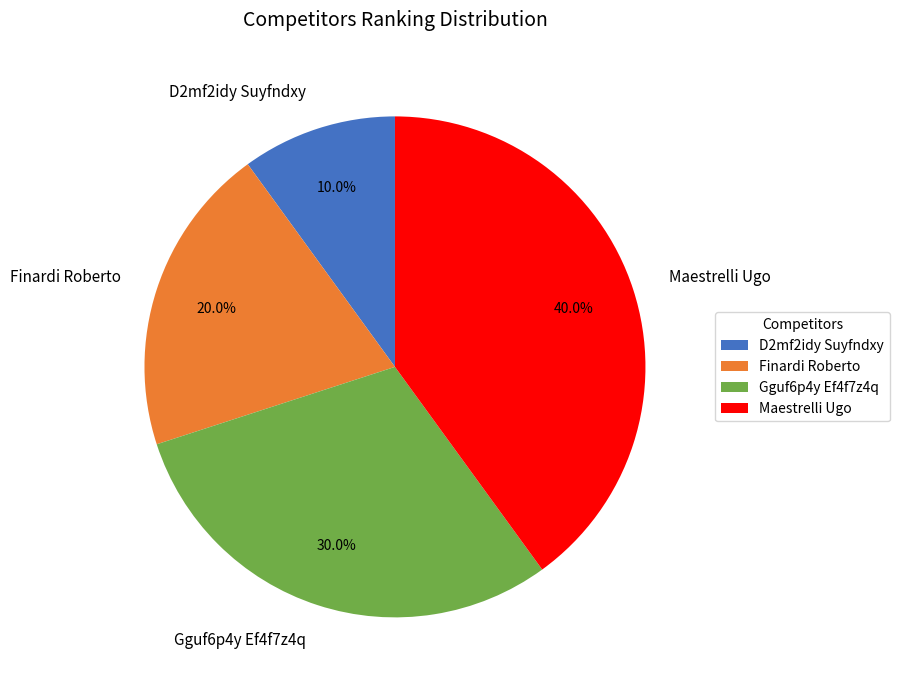

To the nearest percent, what percentage of the pie is D2mf2idy Suyfndxy?

10%